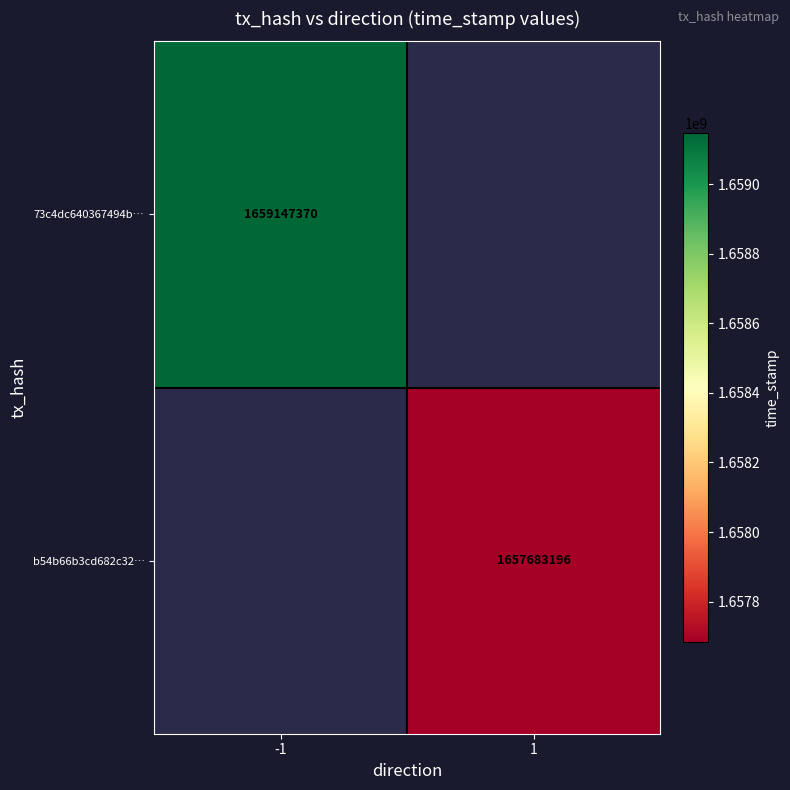

What is the minimum value shown in the chart?

1657683196.0